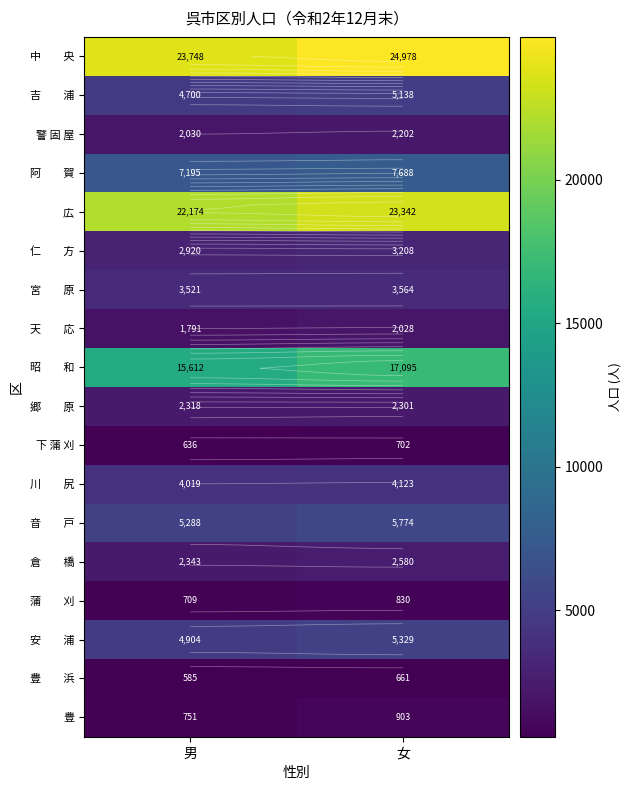

Count the number of data series in this chart.

18